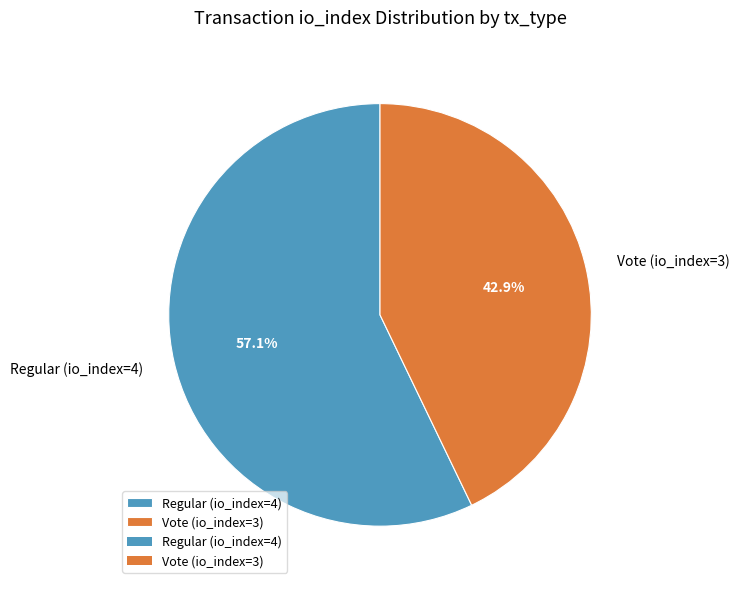

Does any single category account for the majority?

Yes